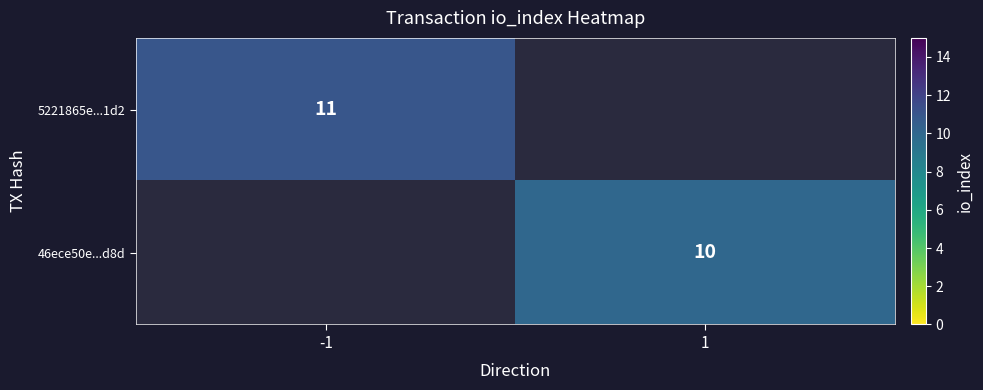

Is it true that 5221865e...1d2 equals 18.3 at -1?

False